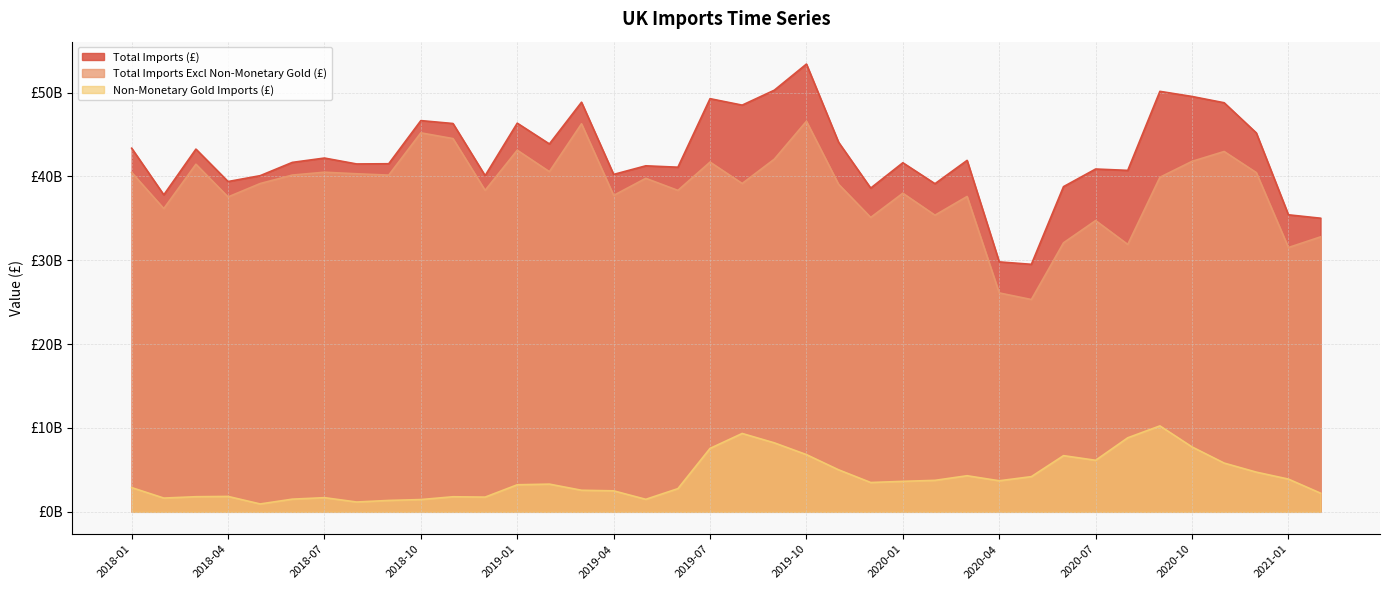

Reading left to right, list all the values displayed in this chart.

Total Imports (£): 2018-01=43364616927	2018-02=37805641772	2018-03=43256858965	2018-04=39390064048	2018-05=40090439876	2018-06=41673035994	2018-07=42190666263	2018-08=41487281154	2018-09=41512815144	2018-10=46657795957	2018-11=46309526956	2018-12=40093879127	2019-01=46352218243	2019-02=43872840004	2019-03=48848937704	2019-04=40239387993	2019-05=41265009836	2019-06=41098775039	2019-07=49272390802	2019-08=48502739021	2019-09=50283445906	2019-10=53400631930	2019-11=44076690585	2019-12=38607559620	2020-01=41631454976	2020-02=39131949228	2020-03=41914139771	2020-04=29809644815	2020-05=29517414990	2020-06=38780468203	2020-07=40882547551	2020-08=40720153819	2020-09=50146113413	2020-10=49535268622	2020-11=48785406139	2020-12=45191706199	2021-01=35423401601	2021-02=35015351672
Total Imports Excl Non-Monetary Gold (£): 2018-01=40474827709	2018-02=36164888741	2018-03=41454445276	2018-04=37553137270	2018-05=39151991651	2018-06=40162124275	2018-07=40500734737	2018-08=40316618198	2018-09=40154586228	2018-10=45195313921	2018-11=44512086185	2018-12=38338148522	2019-01=43126258559	2019-02=40569131273	2019-03=46276906457	2019-04=37735929789	2019-05=39773457456	2019-06=38333746561	2019-07=41708319063	2019-08=39158189578	2019-09=42056671413	2019-10=46578165829	2019-11=39065381794	2019-12=35110466066	2020-01=37995993942	2020-02=35377783554	2020-03=37610370005	2020-04=26106479994	2020-05=25319930406	2020-06=32081269192	2020-07=34736548290	2020-08=31889800453	2020-09=39898068008	2020-10=41796006792	2020-11=42972661021	2020-12=40457750816	2021-01=31520514890	2021-02=32791844941
Non-Monetary Gold Imports (£): 2018-01=2889789218	2018-02=1640753031	2018-03=1802413689	2018-04=1836926778	2018-05=938448225	2018-06=1510911719	2018-07=1689931526	2018-08=1170662956	2018-09=1358228916	2018-10=1462482036	2018-11=1797440771	2018-12=1755730605	2019-01=3225959684	2019-02=3303708731	2019-03=2572031247	2019-04=2503458204	2019-05=1491552380	2019-06=2765028478	2019-07=7564071739	2019-08=9344549443	2019-09=8226774493	2019-10=6822466101	2019-11=5011308791	2019-12=3497093554	2020-01=3635461034	2020-02=3754165674	2020-03=4303769766	2020-04=3703164821	2020-05=4197484584	2020-06=6699199011	2020-07=6145999261	2020-08=8830353366	2020-09=10248045405	2020-10=7739261830	2020-11=5812745118	2020-12=4733955383	2021-01=3902886711	2021-02=2223506731